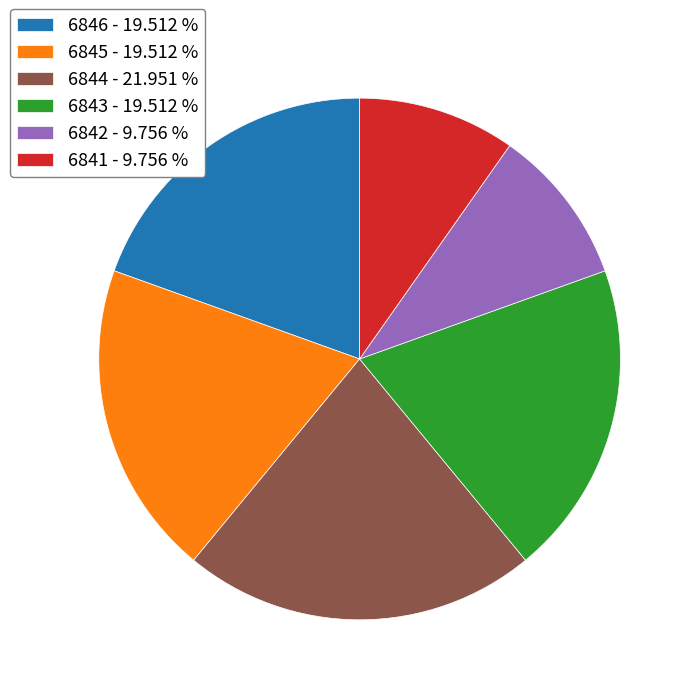

Is it true that 6841 is 1% of the pie?

False